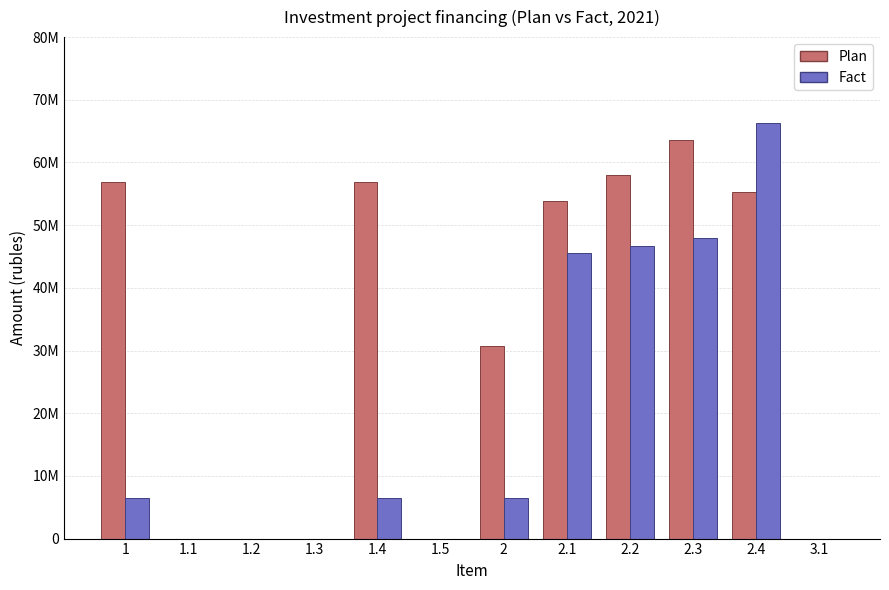

Does the chart contain stacked bars?

No